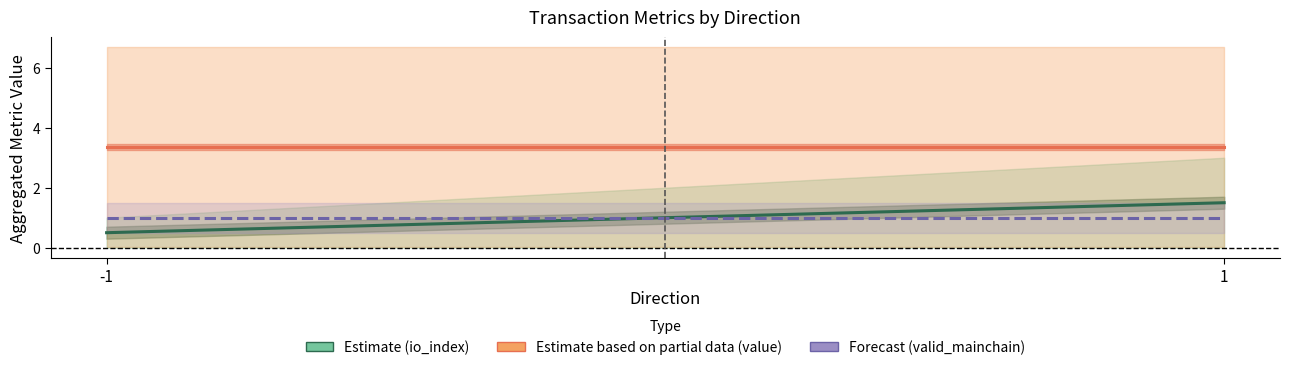

Which series changed the most between -1 and 1?

io_index (mean)